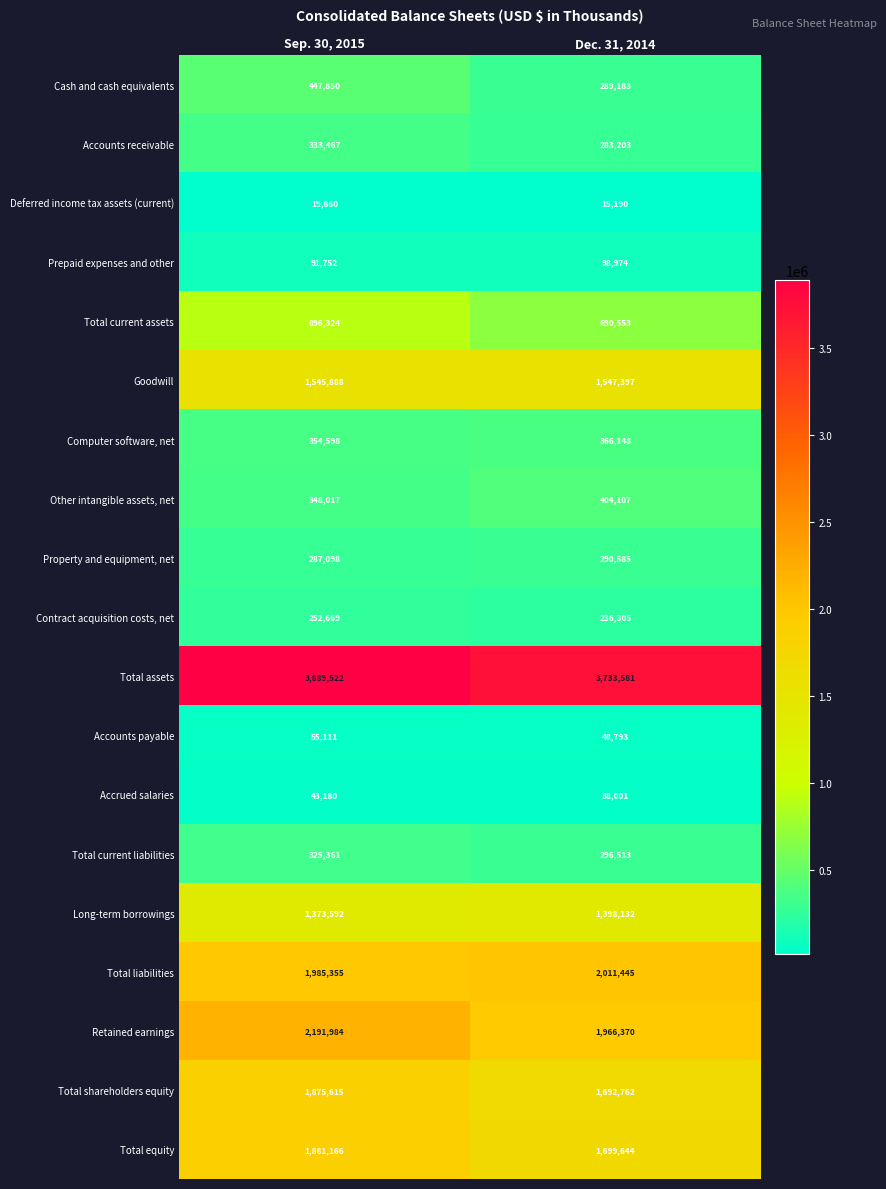

Count the number of data series in this chart.

19